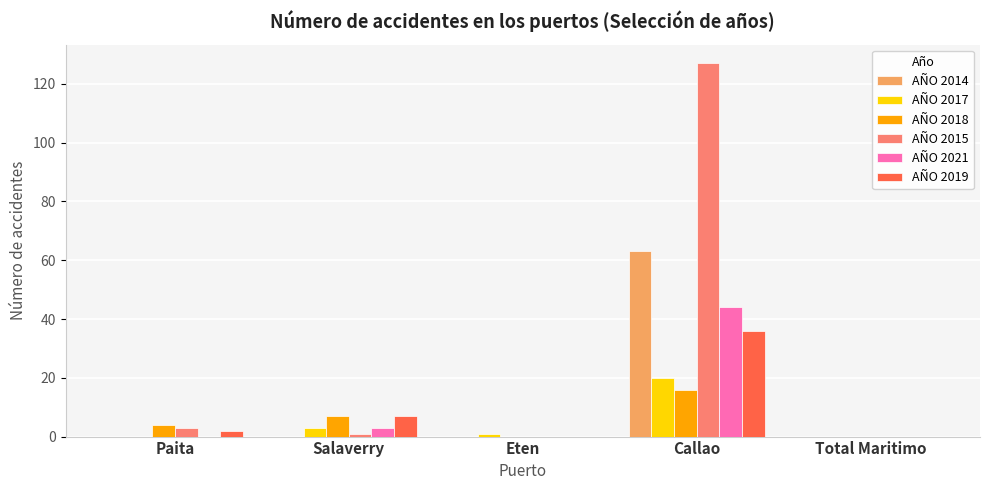

Which category has the highest value in the AÑO 2021 series?

Callao